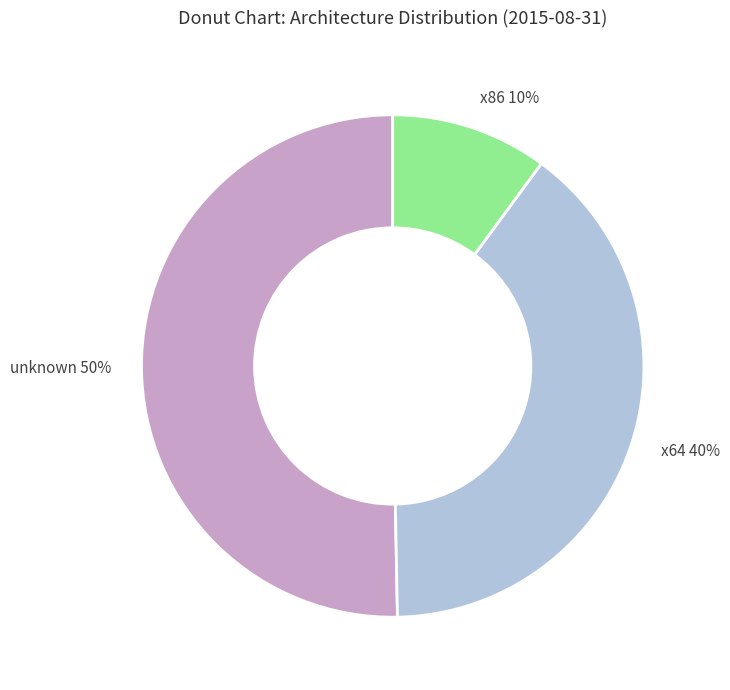

Which category has the smallest portion of the pie?

x86